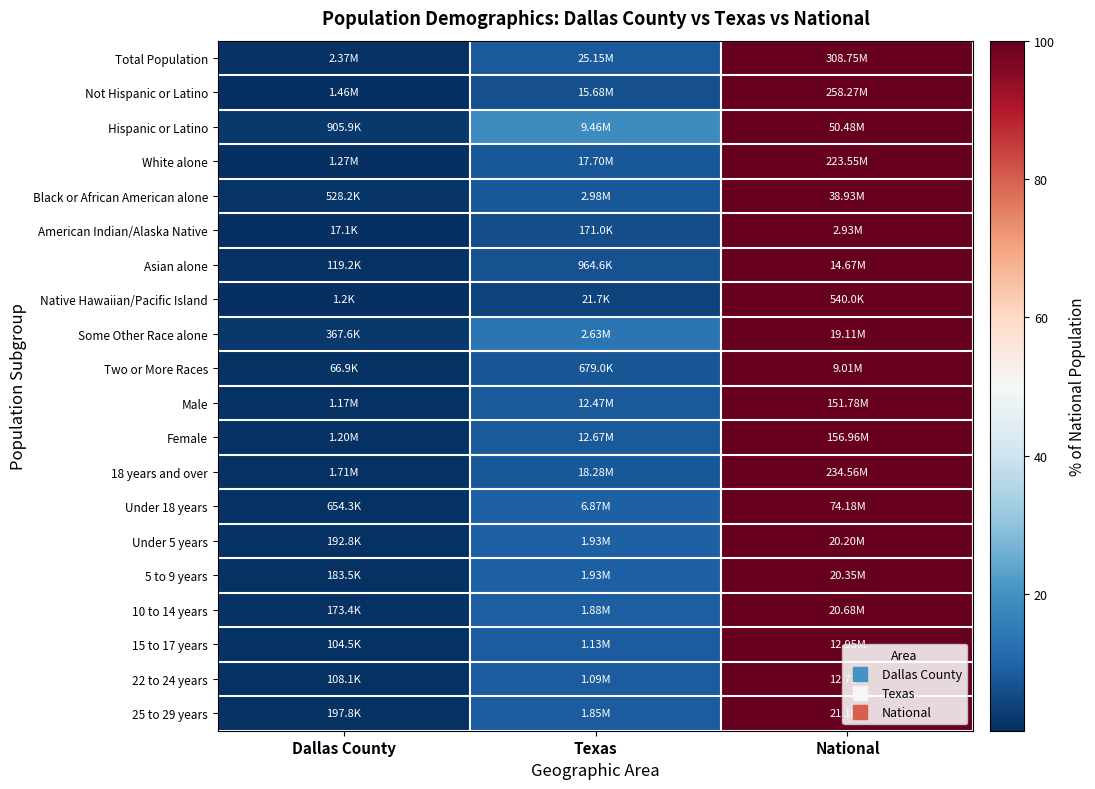

At how many categories does at least one series exceed 44?

1